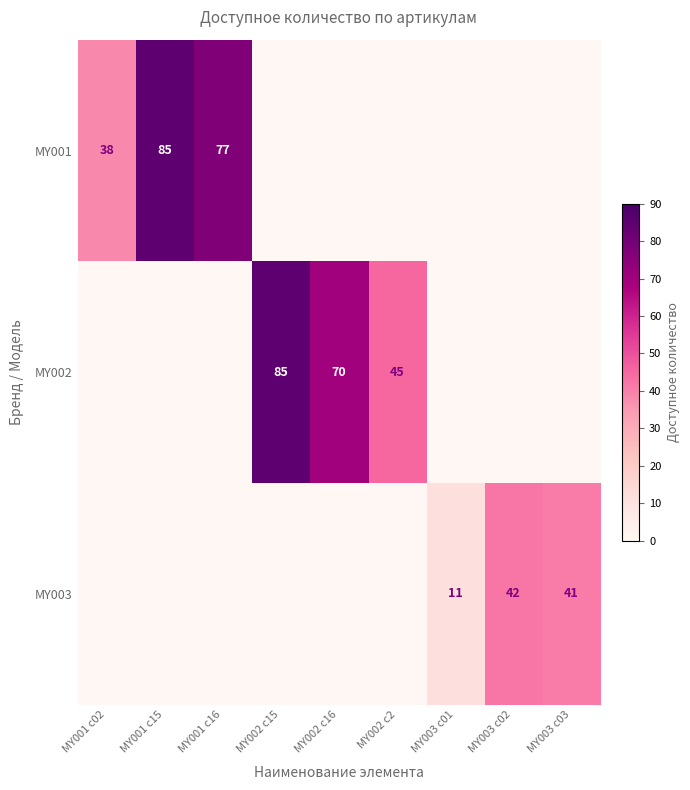

True or false: MY001 has a value of 38 at MY001 c02.

True